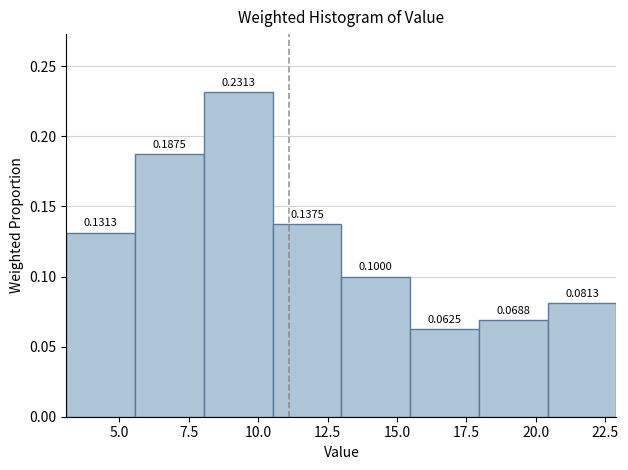

Reading left to right, list every bar in this chart as the range it spans on the x-axis followed by its height. The bar edges are not printed on the chart, so give them approximately, as read against the axis.

3.0 to 5.5: 0.1313
5.5 to 8.0: 0.1875
8.0 to 10.5: 0.2313
10.5 to 13.0: 0.1375
13.0 to 15.5: 0.1000
15.5 to 18.0: 0.0625
18.0 to 20.5: 0.0688
20.5 to 23.0: 0.0813